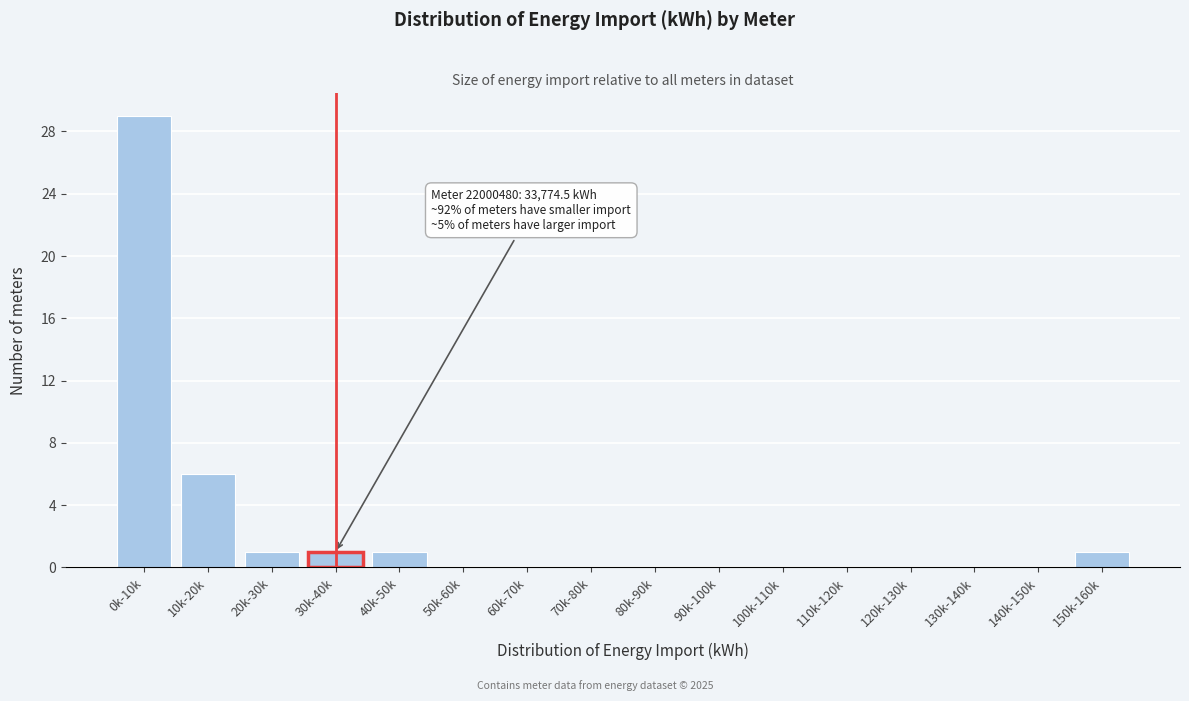

Reading left to right, list all the values displayed in this chart.

0k-10k=29	10k-20k=6	20k-30k=1	30k-40k=1	40k-50k=1	50k-60k=0	60k-70k=0	70k-80k=0	80k-90k=0	90k-100k=0	100k-110k=0	110k-120k=0	120k-130k=0	130k-140k=0	140k-150k=0	150k-160k=1